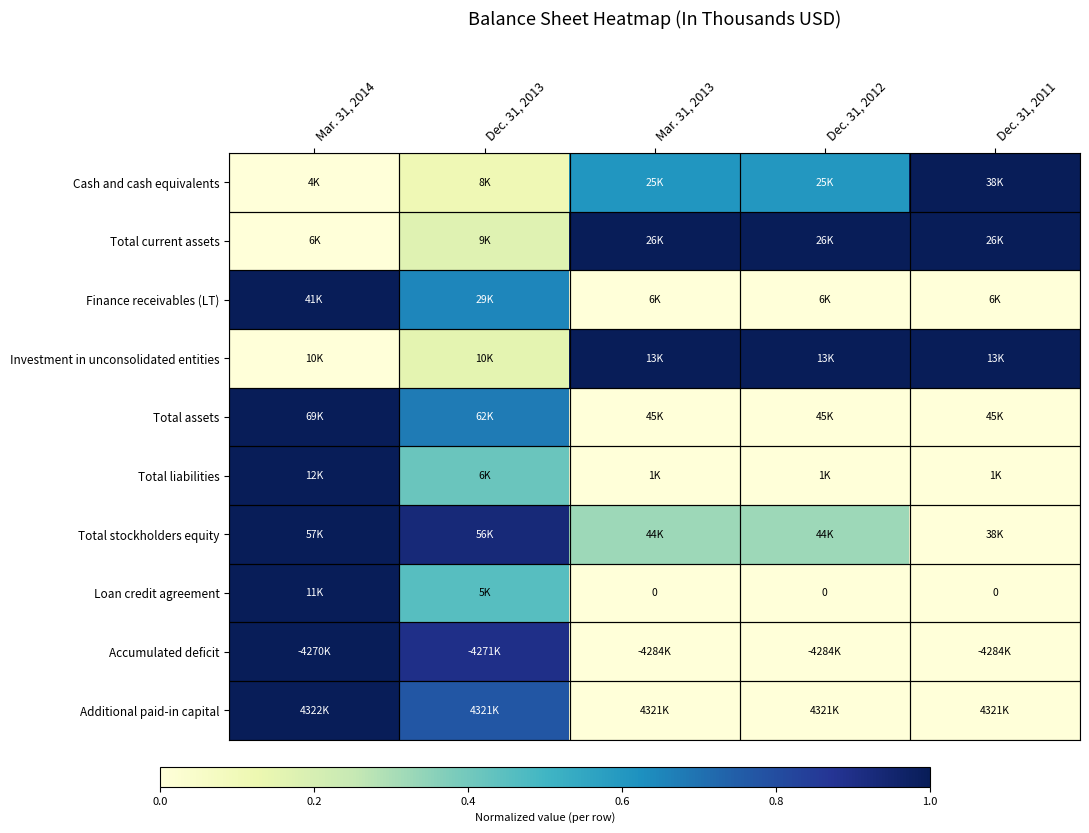

How many values in the Investment in unconsolidated entities series are below 1?

2